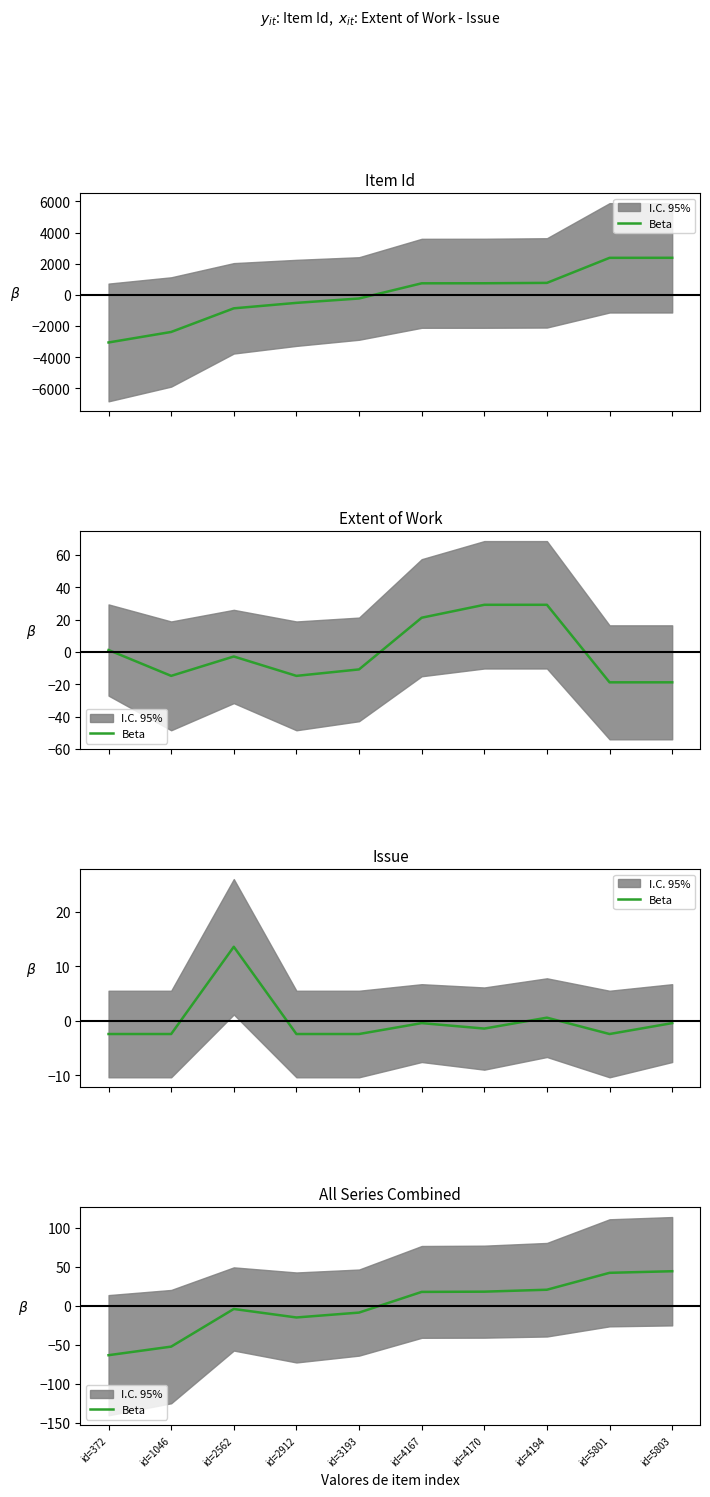

Is it true that the value at id=1046 is -76.5?

False